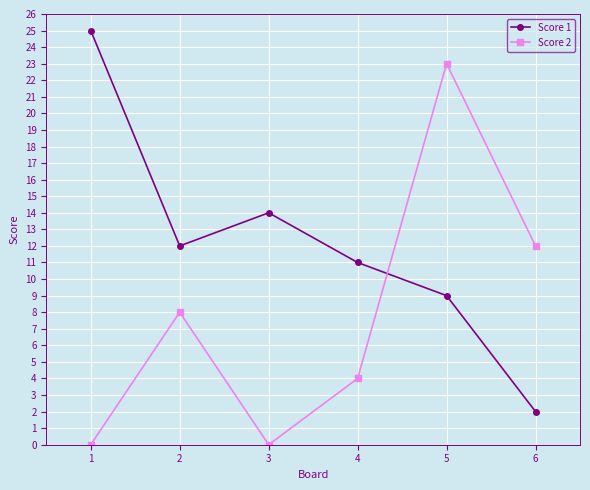

What is the difference between the maximum and minimum values in the Score 1 series?

23